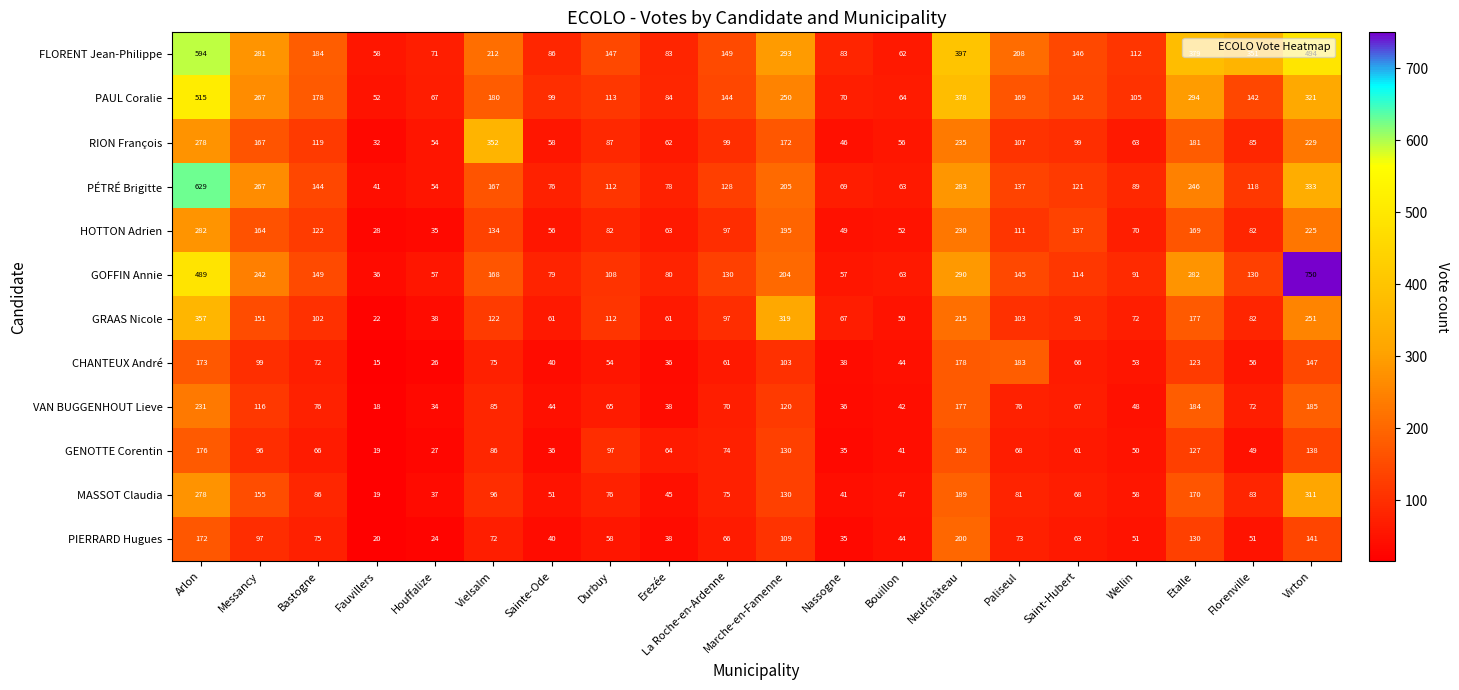

What is the total value across all series at La Roche-en-Ardenne?

1190